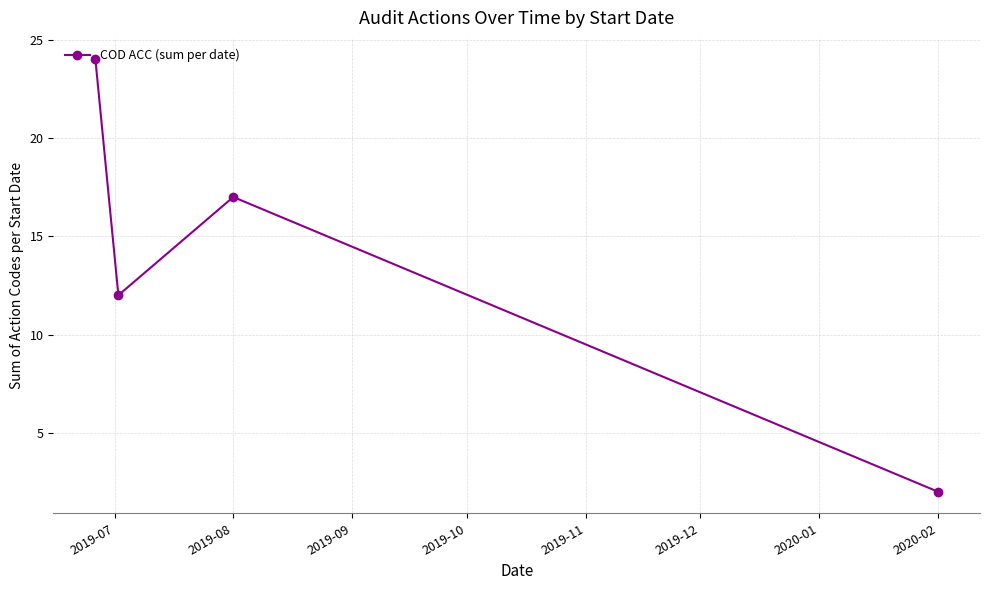

What is the sum of all values?

55